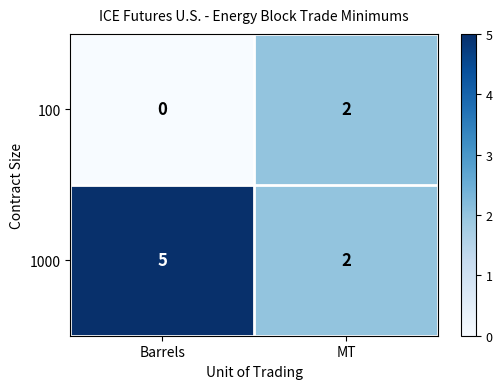

Between Barrels and MT, which series saw the biggest shift?

1000